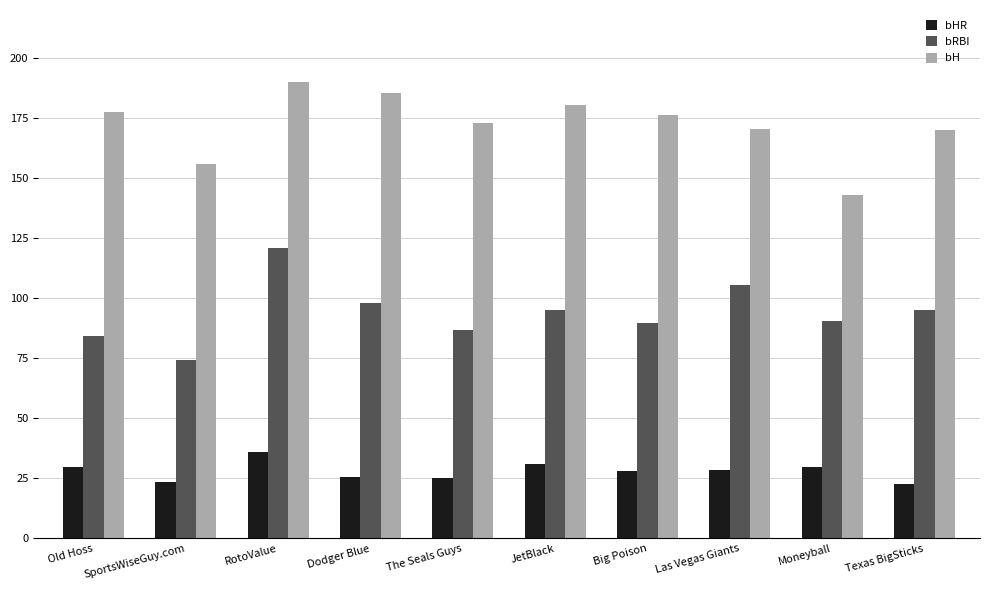

How many groups of bars are there?

10